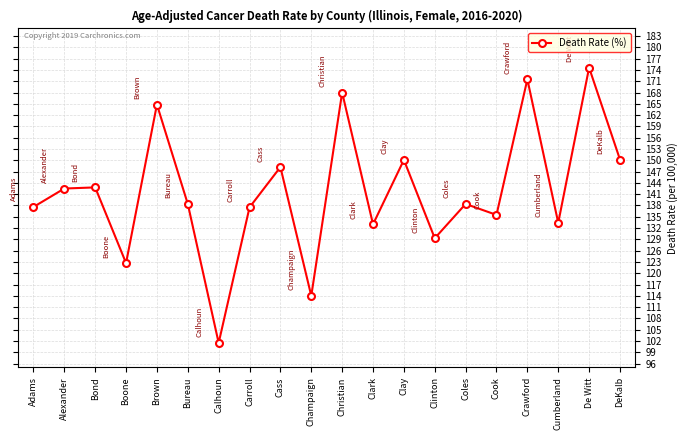

What is the sum of the values at Cass and Carroll?

285.7